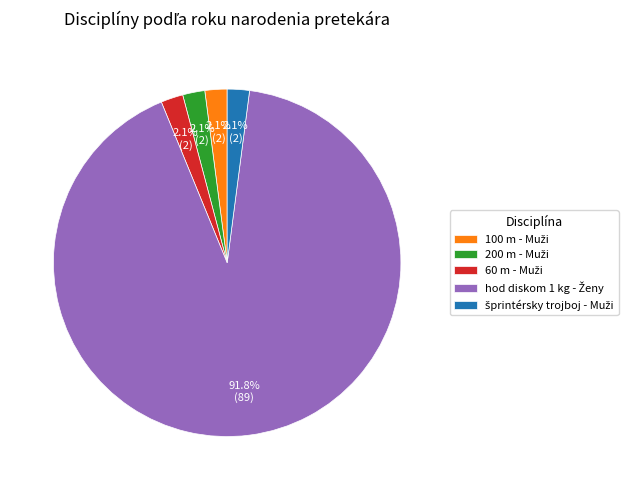

Is there a majority slice in this chart?

Yes